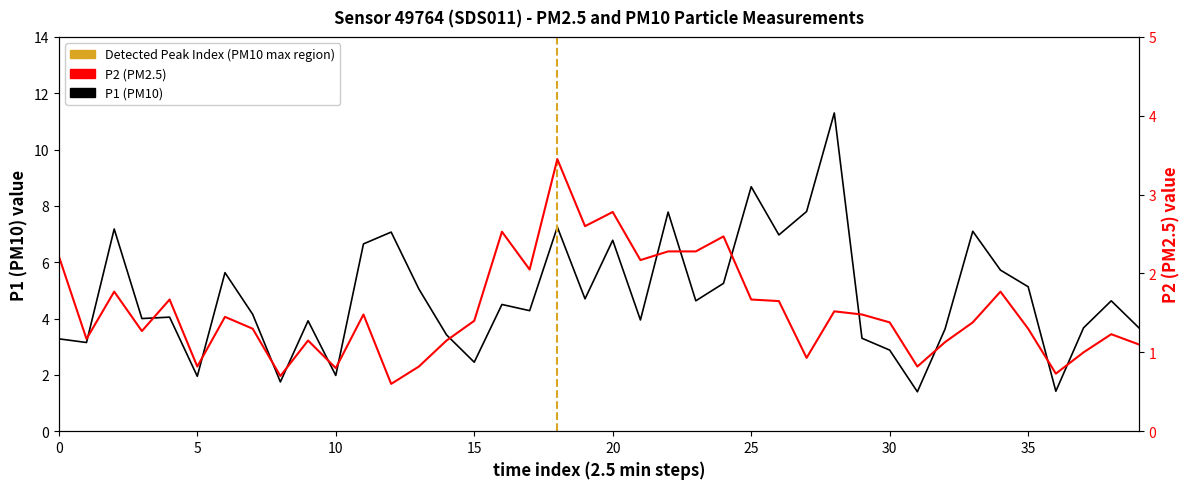

True or false: P2 has more than 0 interior local peaks.

True